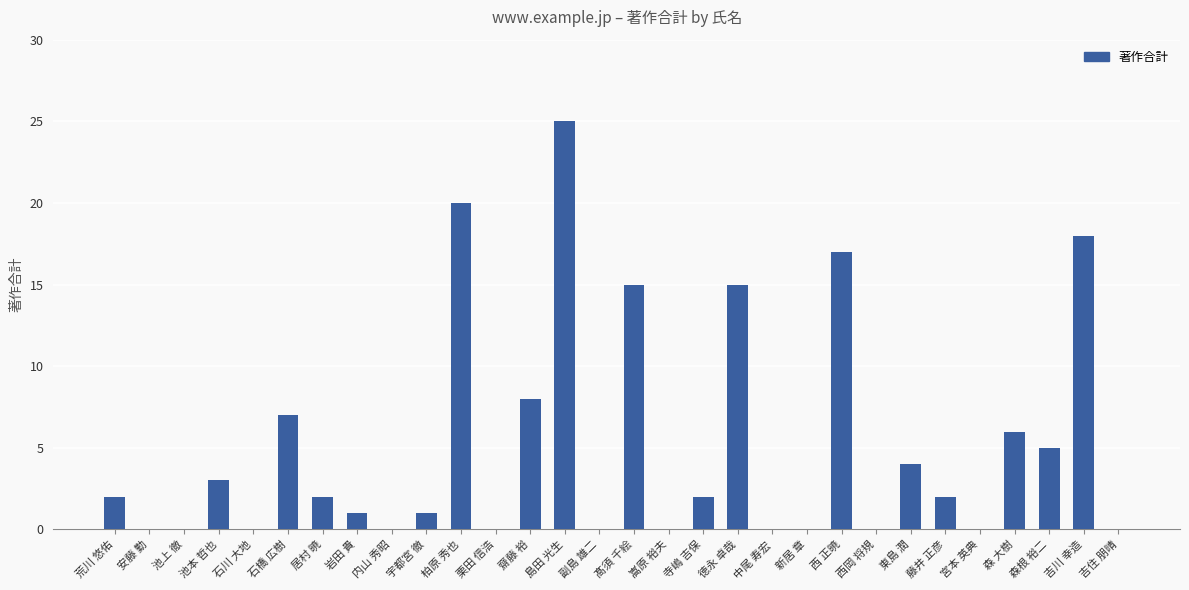

What is the sum of all values?

153